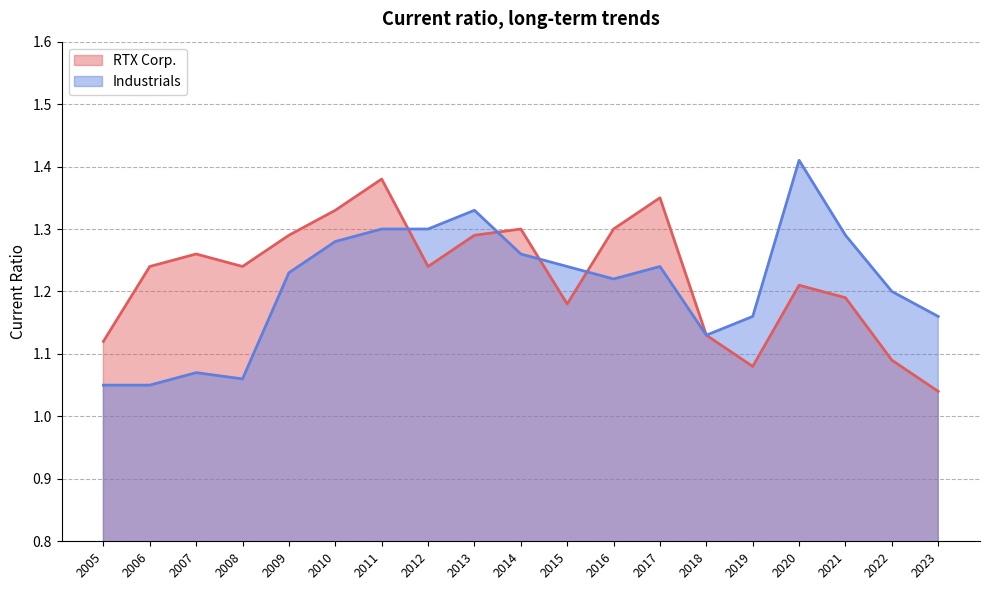

Rank the series by their maximum value, from lowest to highest.

RTX Corp., Industrials